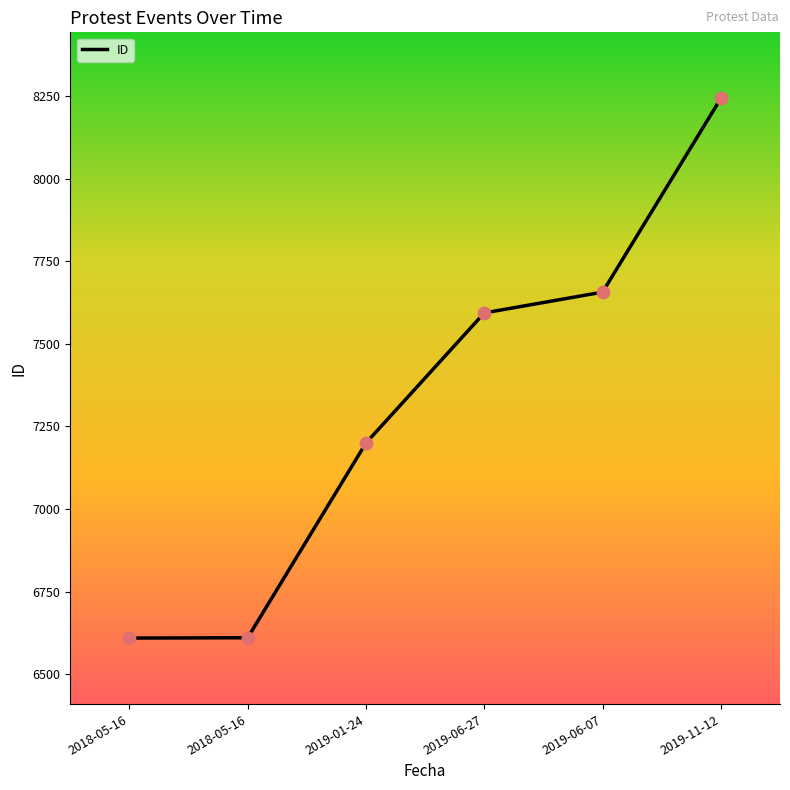

How many lines are shown in the chart?

1